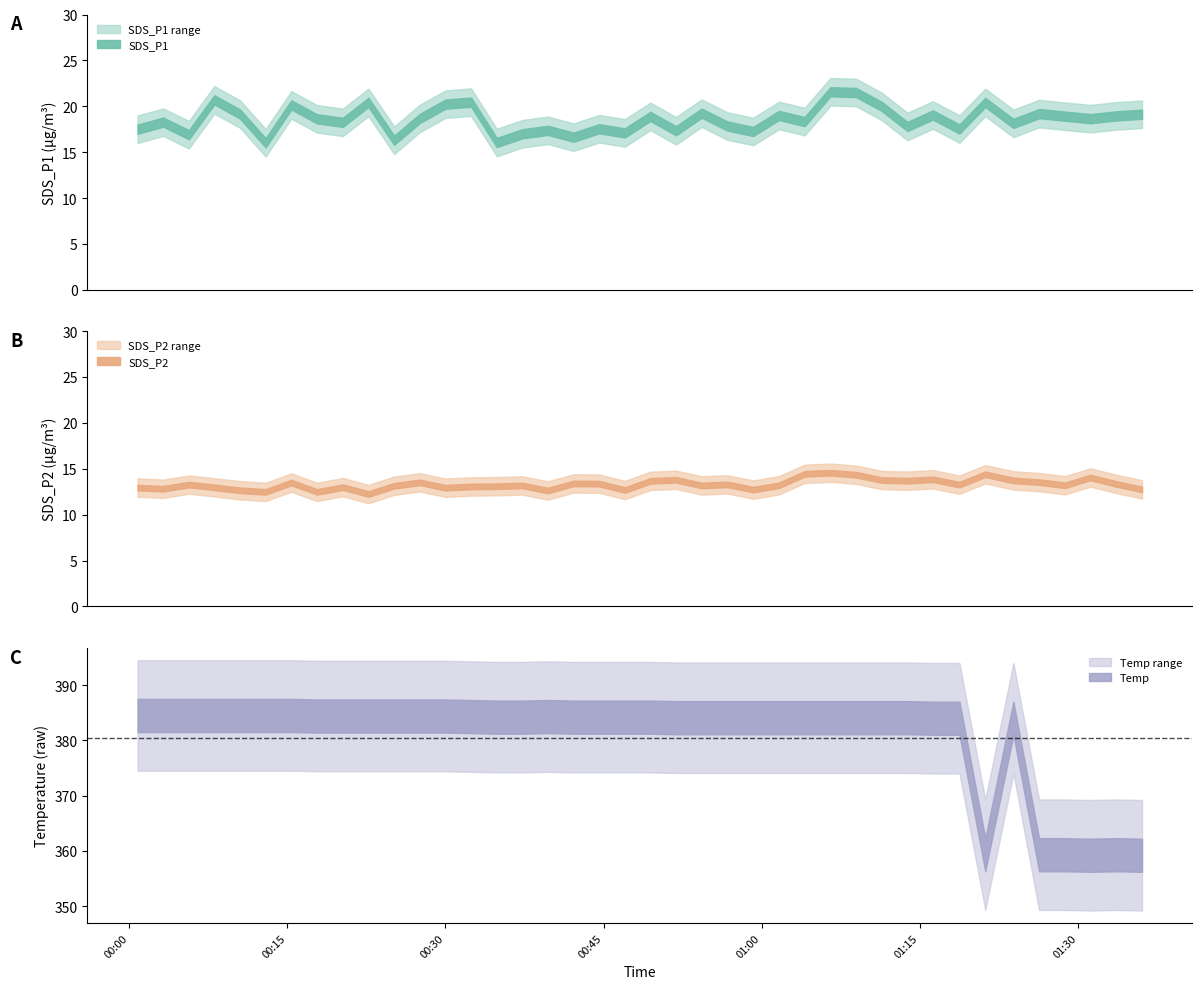

Reading right to left, what are all the values shown in this chart?

SDS_P1: 2021/04/30 01:36:04=19.1	2021/04/30 01:33:37=18.9	2021/04/30 01:31:11=18.6	2021/04/30 01:28:45=18.9	2021/04/30 01:26:18=19.2	2021/04/30 01:23:52=18.1	2021/04/30 01:21:12=20.4	2021/04/30 01:18:45=17.5	2021/04/30 01:16:14=19.1	2021/04/30 01:13:49=17.8	2021/04/30 01:11:23=20.0	2021/04/30 01:08:57=21.5	2021/04/30 01:06:31=21.6	2021/04/30 01:04:04=18.3	2021/04/30 01:01:38=19.0	2021/04/30 00:59:11=17.2	2021/04/30 00:56:44=17.9	2021/04/30 00:54:18=19.2	2021/04/30 00:51:52=17.3	2021/04/30 00:49:26=18.9	2021/04/30 00:47:01=17.1	2021/04/30 00:44:35=17.6	2021/04/30 00:42:09=16.6	2021/04/30 00:39:43=17.4	2021/04/30 00:37:17=17.0	2021/04/30 00:34:52=16.1	2021/04/30 00:32:26=20.4	2021/04/30 00:30:00=20.2	2021/04/30 00:27:34=18.7	2021/04/30 00:25:08=16.3	2021/04/30 00:22:42=20.4	2021/04/30 00:20:16=18.2	2021/04/30 00:17:49=18.6	2021/04/30 00:15:23=20.1	2021/04/30 00:12:57=16.0	2021/04/30 00:10:31=19.1	2021/04/30 00:08:05=20.7	2021/04/30 00:05:40=16.9	2021/04/30 00:03:14=18.3	2021/04/30 00:00:48=17.5
SDS_P2: 2021/04/30 01:36:04=12.8	2021/04/30 01:33:37=13.3	2021/04/30 01:31:11=14.1	2021/04/30 01:28:45=13.2	2021/04/30 01:26:18=13.6	2021/04/30 01:23:52=13.7	2021/04/30 01:21:12=14.4	2021/04/30 01:18:45=13.3	2021/04/30 01:16:14=13.8	2021/04/30 01:13:49=13.7	2021/04/30 01:11:23=13.8	2021/04/30 01:08:57=14.3	2021/04/30 01:06:31=14.6	2021/04/30 01:04:04=14.4	2021/04/30 01:01:38=13.2	2021/04/30 00:59:11=12.7	2021/04/30 00:56:44=13.3	2021/04/30 00:54:18=13.2	2021/04/30 00:51:52=13.8	2021/04/30 00:49:26=13.7	2021/04/30 00:47:01=12.7	2021/04/30 00:44:35=13.4	2021/04/30 00:42:09=13.4	2021/04/30 00:39:43=12.6	2021/04/30 00:37:17=13.2	2021/04/30 00:34:52=13.1	2021/04/30 00:32:26=13.1	2021/04/30 00:30:00=12.9	2021/04/30 00:27:34=13.5	2021/04/30 00:25:08=13.2	2021/04/30 00:22:42=12.2	2021/04/30 00:20:16=13.0	2021/04/30 00:17:49=12.5	2021/04/30 00:15:23=13.5	2021/04/30 00:12:57=12.5	2021/04/30 00:10:31=12.7	2021/04/30 00:08:05=13.0	2021/04/30 00:05:40=13.3	2021/04/30 00:03:14=12.8	2021/04/30 00:00:48=12.9
Temp: 2021/04/30 01:36:04=359.2	2021/04/30 01:33:37=359.3	2021/04/30 01:31:11=359.2	2021/04/30 01:28:45=359.3	2021/04/30 01:26:18=359.3	2021/04/30 01:23:52=384.0	2021/04/30 01:21:12=359.3	2021/04/30 01:18:45=384.0	2021/04/30 01:16:14=384.0	2021/04/30 01:13:49=384.1	2021/04/30 01:11:23=384.1	2021/04/30 01:08:57=384.1	2021/04/30 01:06:31=384.1	2021/04/30 01:04:04=384.1	2021/04/30 01:01:38=384.1	2021/04/30 00:59:11=384.1	2021/04/30 00:56:44=384.1	2021/04/30 00:54:18=384.1	2021/04/30 00:51:52=384.1	2021/04/30 00:49:26=384.2	2021/04/30 00:47:01=384.2	2021/04/30 00:44:35=384.2	2021/04/30 00:42:09=384.2	2021/04/30 00:39:43=384.3	2021/04/30 00:37:17=384.2	2021/04/30 00:34:52=384.2	2021/04/30 00:32:26=384.3	2021/04/30 00:30:00=384.4	2021/04/30 00:27:34=384.4	2021/04/30 00:25:08=384.4	2021/04/30 00:22:42=384.4	2021/04/30 00:20:16=384.4	2021/04/30 00:17:49=384.4	2021/04/30 00:15:23=384.5	2021/04/30 00:12:57=384.5	2021/04/30 00:10:31=384.5	2021/04/30 00:08:05=384.5	2021/04/30 00:05:40=384.5	2021/04/30 00:03:14=384.5	2021/04/30 00:00:48=384.5